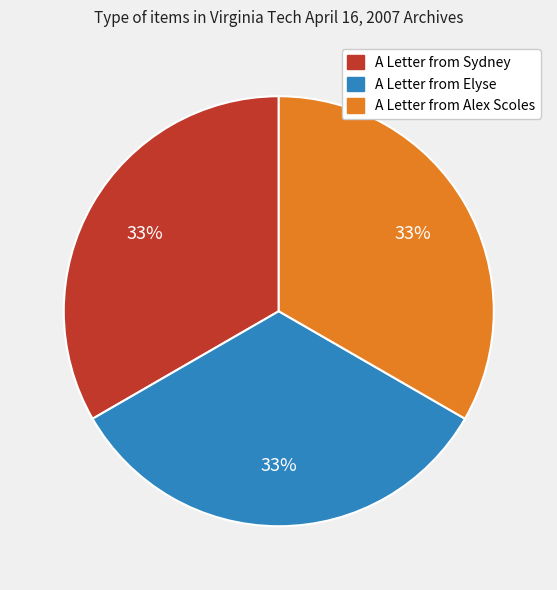

What percentage is the A Letter from Alex Scoles slice, to the nearest percent?

33%